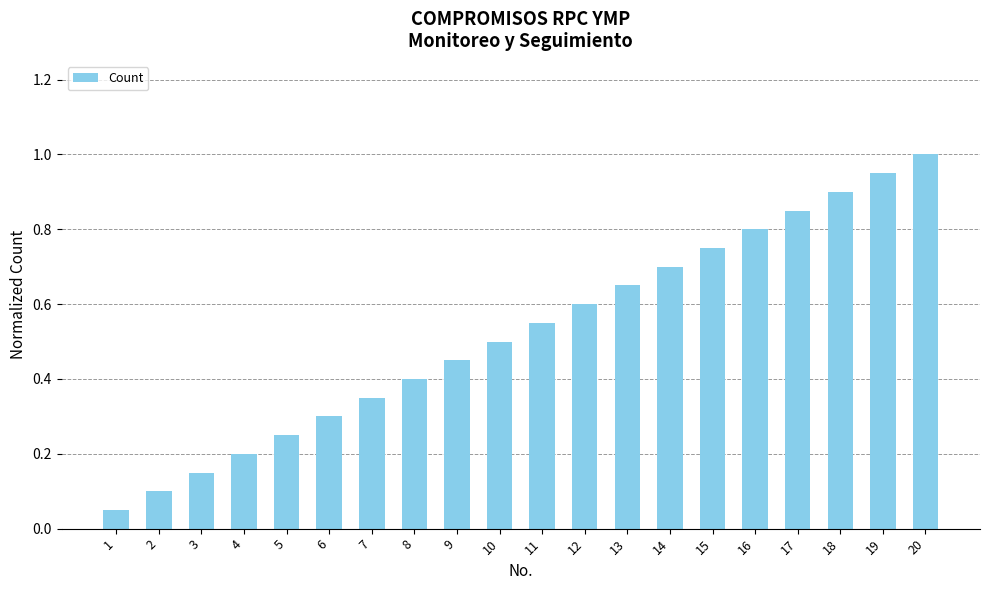

The value at 13 is 0.7. True or false?

True